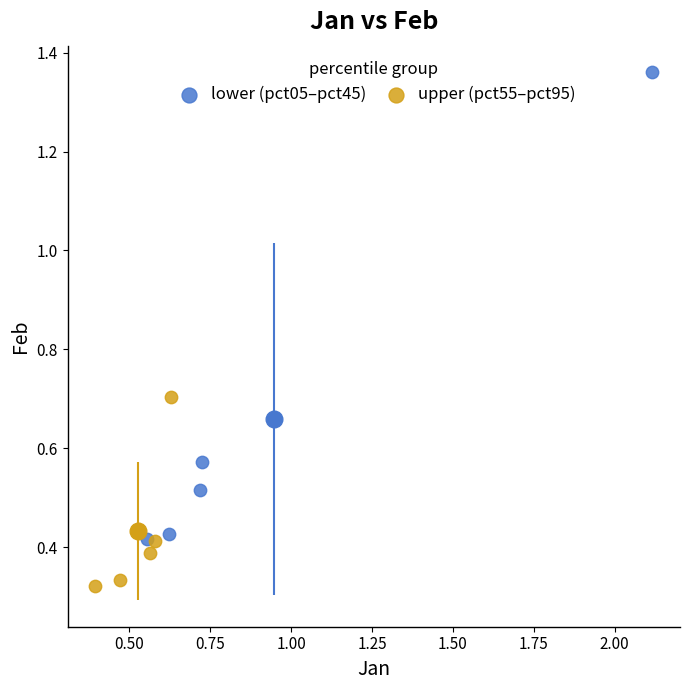

Which series has the largest Y range (max minus min)?

lower (pct05–pct45)